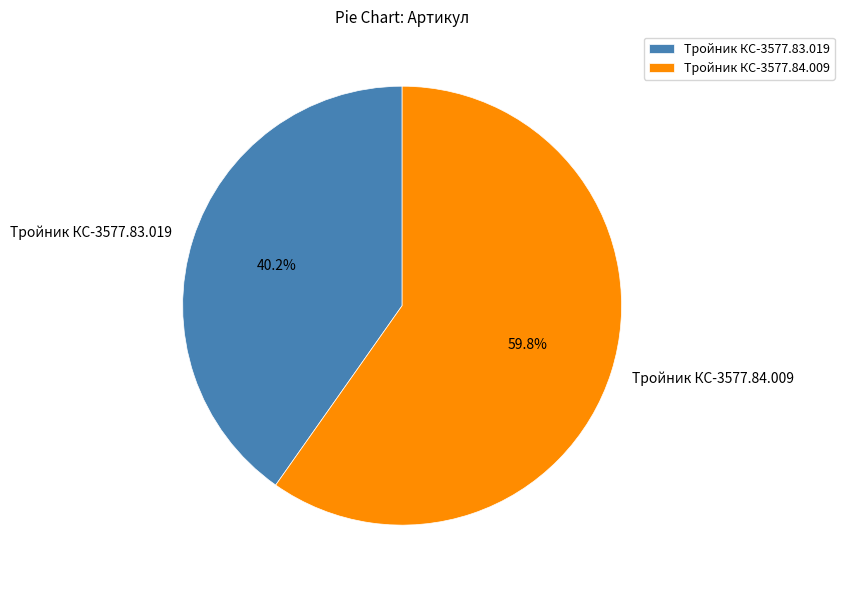

Rank the categories by value from highest to lowest.

Тройник КС-3577.84.009, Тройник КС-3577.83.019